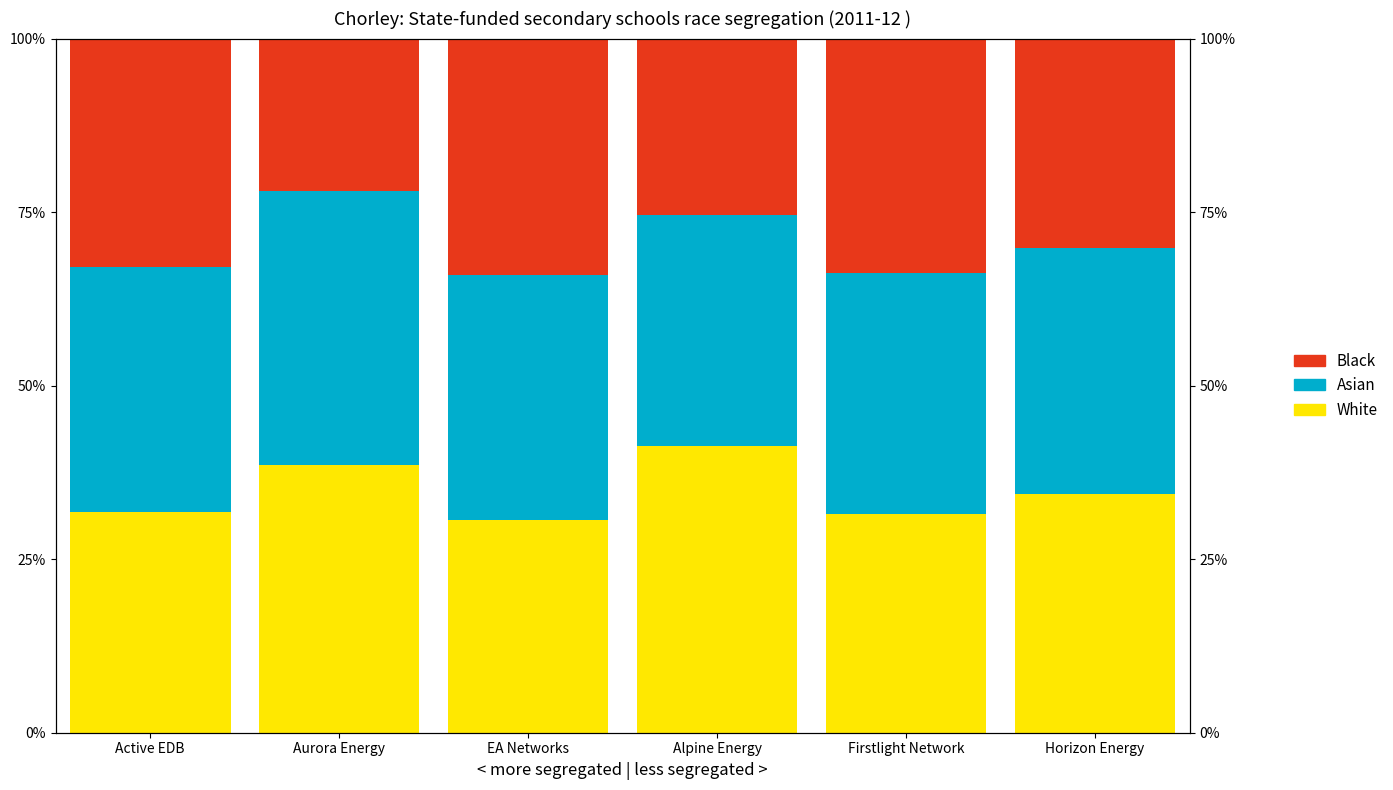

What is the total value across all series at EA Networks?

100.0